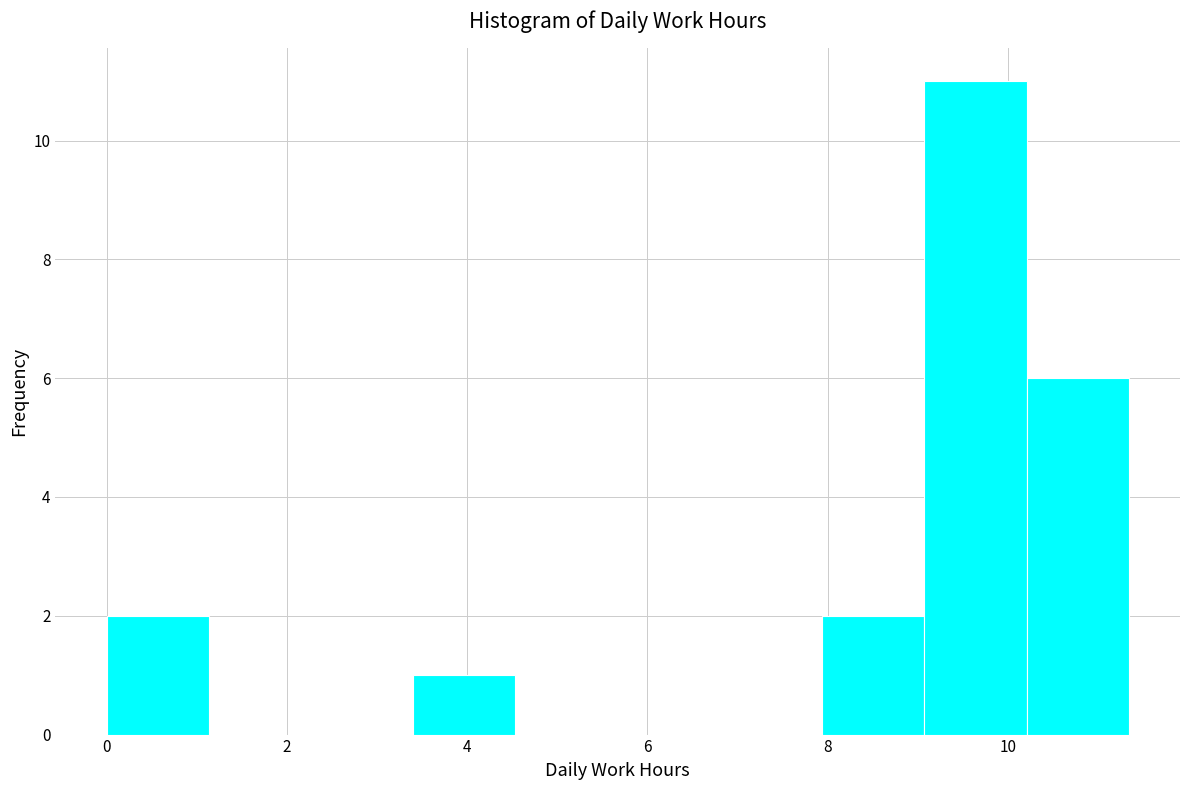

What is the height of the bar covering 10.2 to 11.4 on the x-axis? Neither the bar edges nor the heights are printed on the chart, so give them approximately, as read against the axes.

6